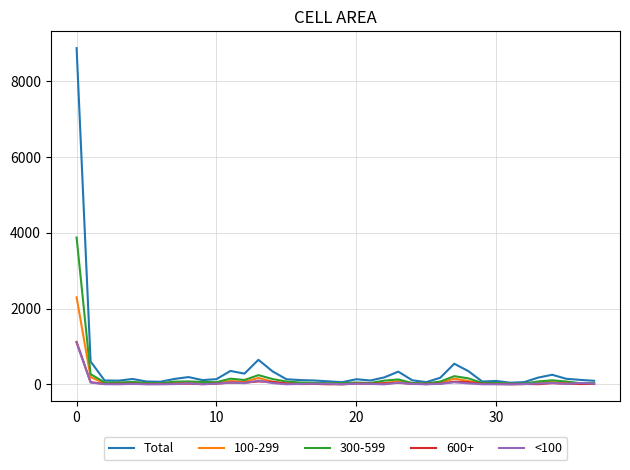

What is the greatest value displayed?

8876